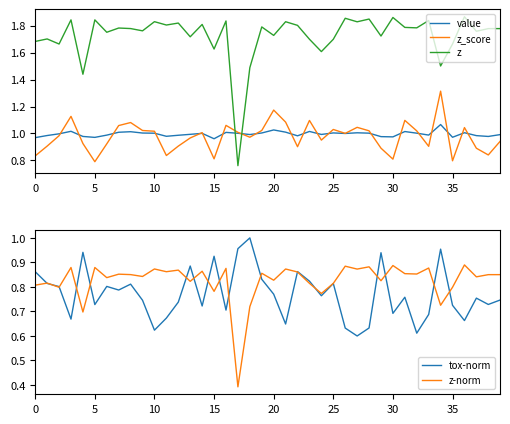

How many times do value and z cross each other?

2